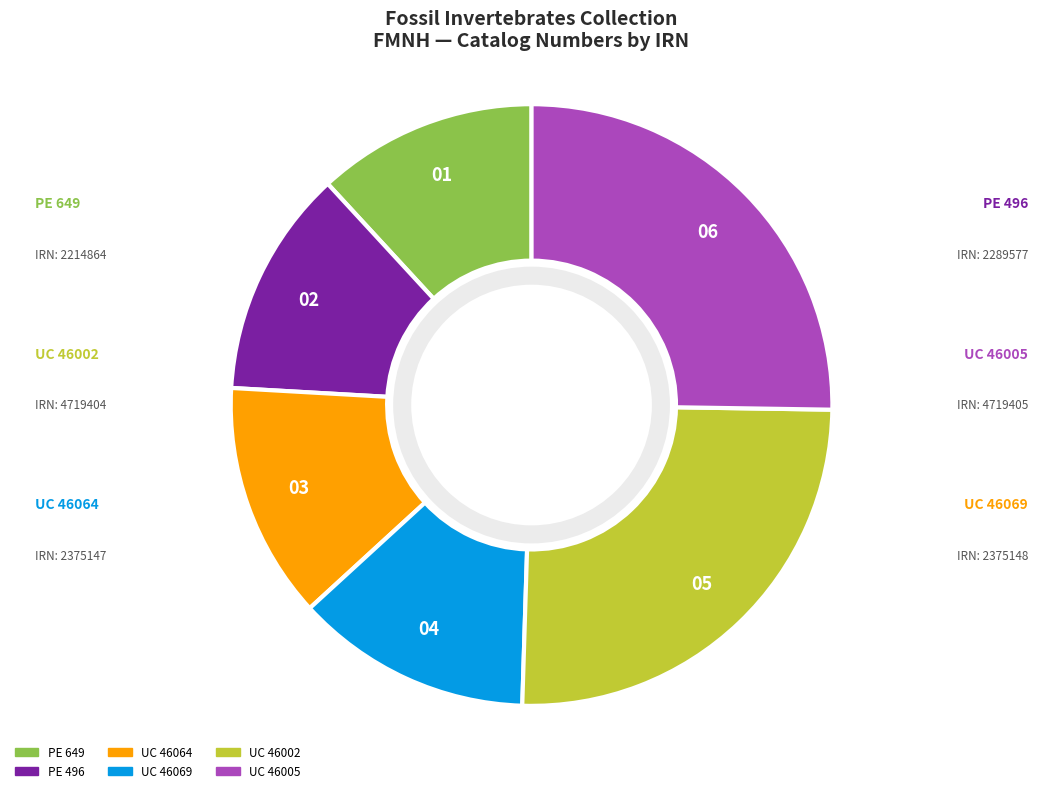

Is there any slice that represents more than half of the pie?

No